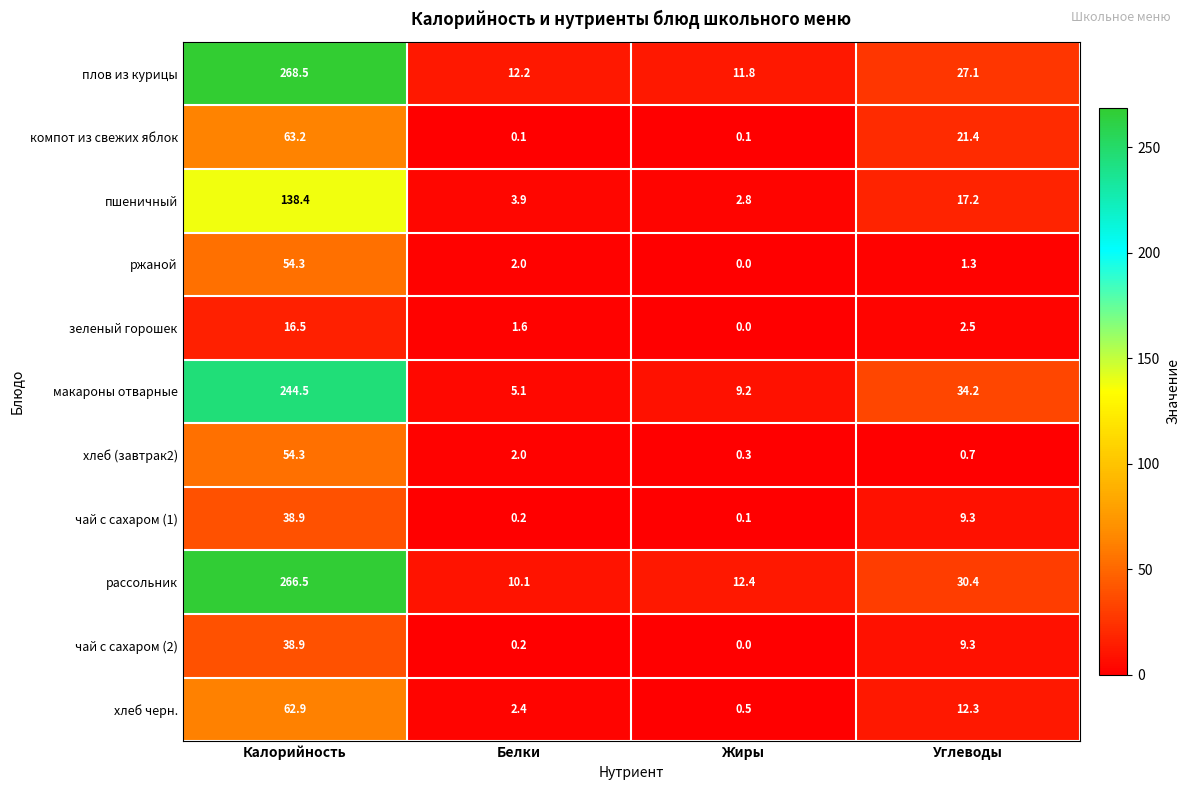

The value of чай с сахаром (1) at Калорийность is 38.9. True or false?

True